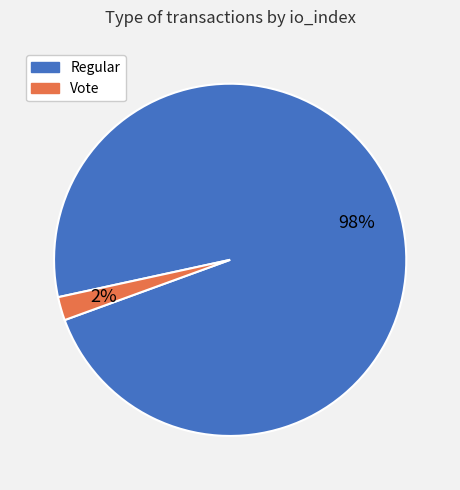

Does any single category account for the majority?

Yes